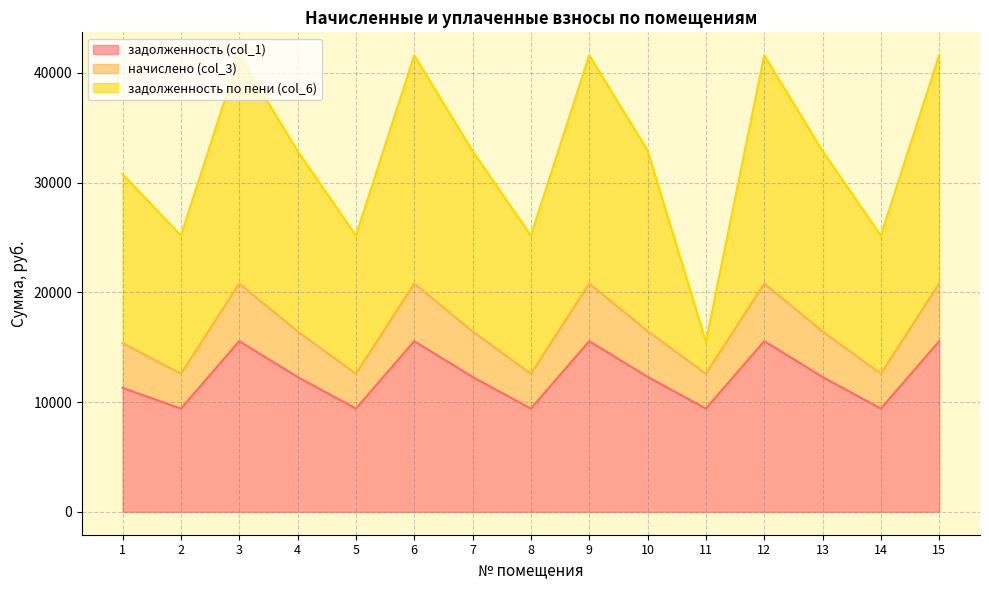

What is the total value across all series at 9?

41601.6